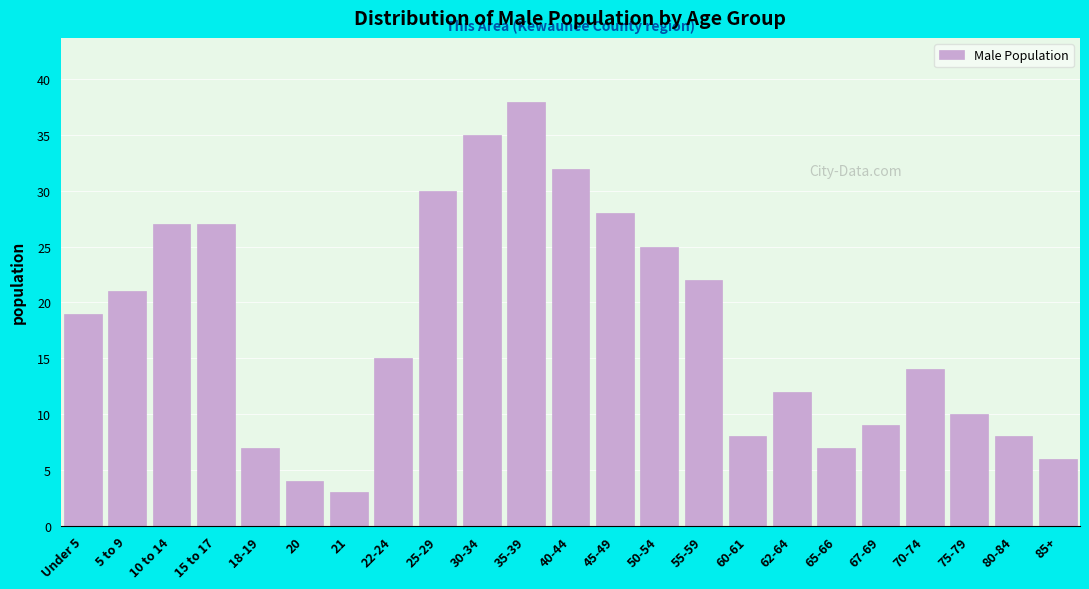

Reading left to right, list all the values displayed in this chart.

19	21	27	27	7	4	3	15	30	35	38	32	28	25	22	8	12	7	9	14	10	8	6